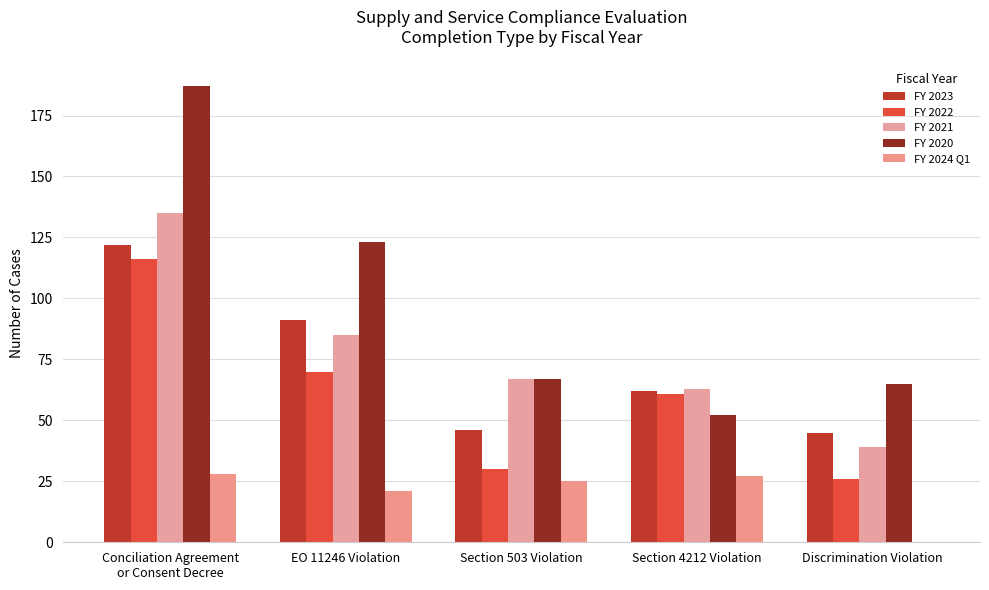

At which category is the sum across all series the highest?

Conciliation Agreement
or Consent Decree